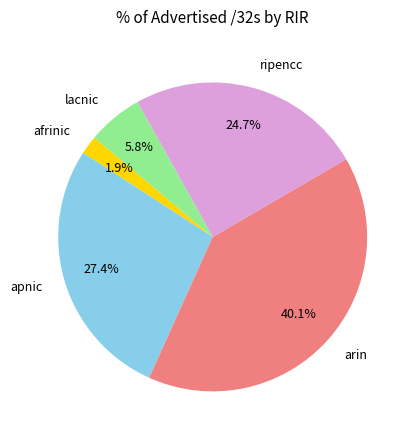

Rank the categories by value from lowest to highest.

afrinic, lacnic, ripencc, apnic, arin